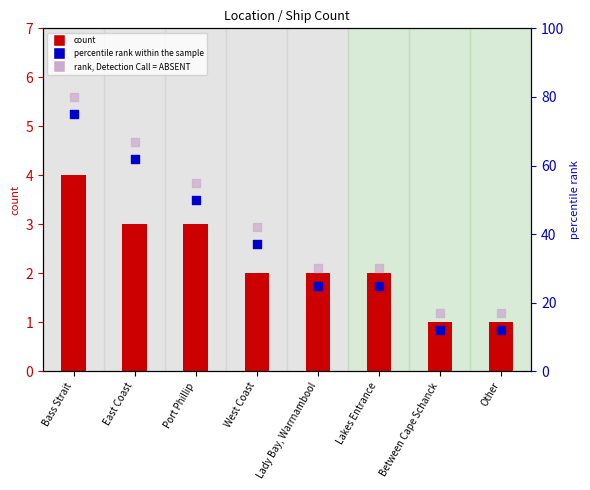

Which series reaches the maximum Y coordinate?

rank, Detection Call = ABSENT